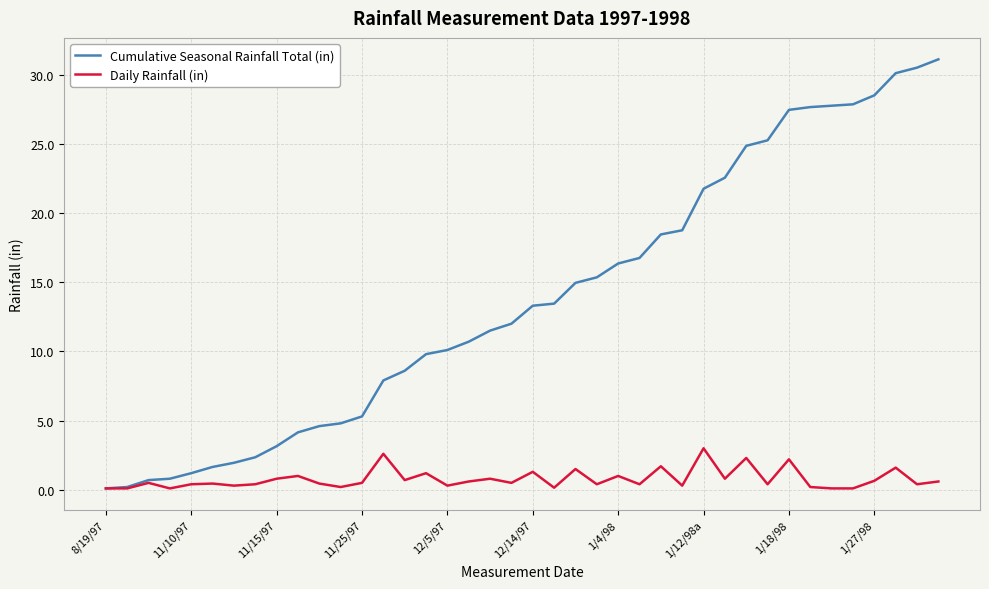

Which series has the largest total across all categories?

Cumulative Seasonal Rainfall Total (in)